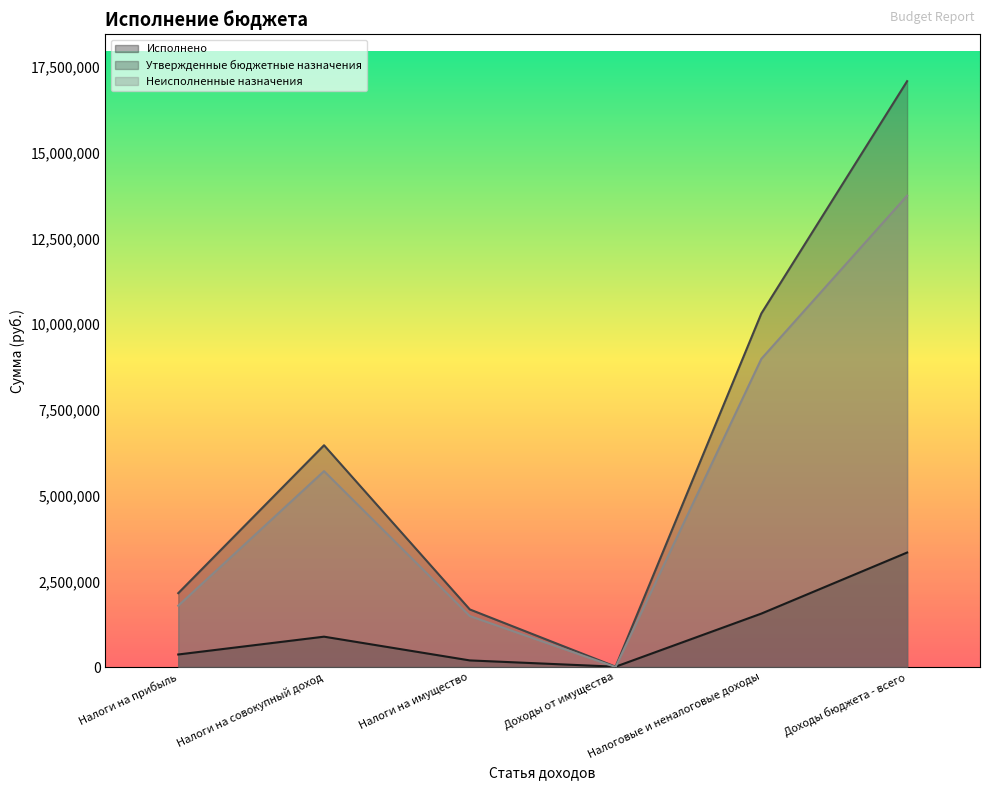

Which label corresponds to the smallest value in the chart?

Доходы от имущества